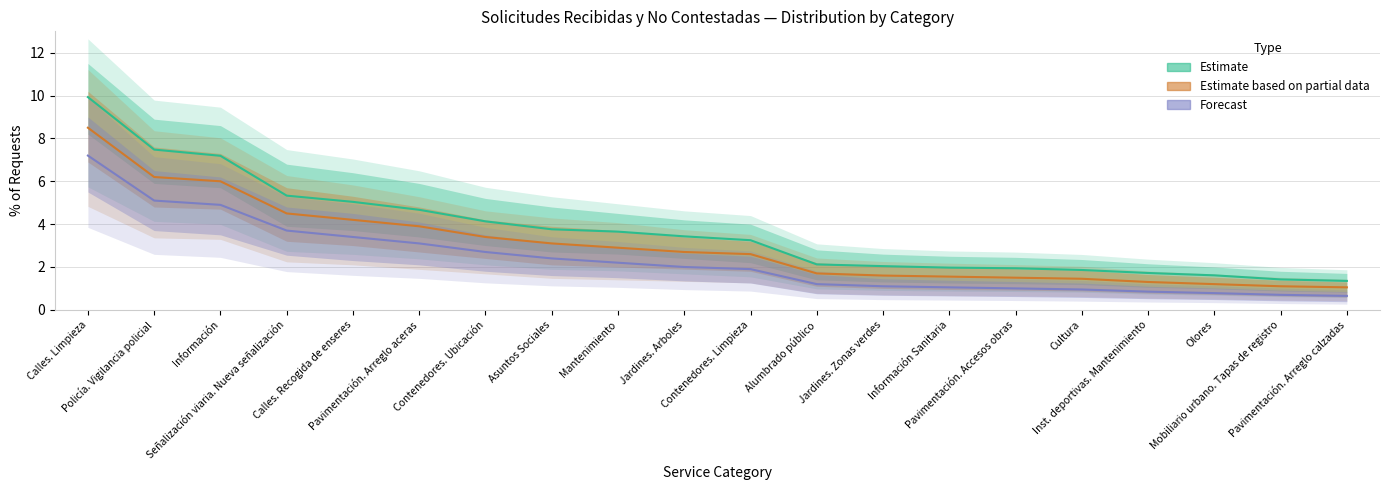

True or false: Estimate has more than 1 interior local peaks.

False